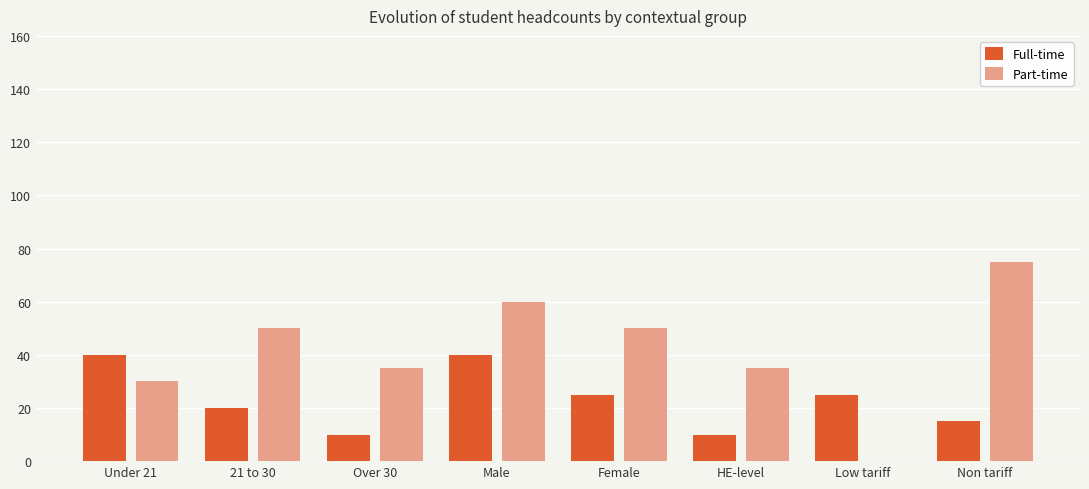

Between Over 30 and Non tariff, which series saw the biggest shift?

Part-time